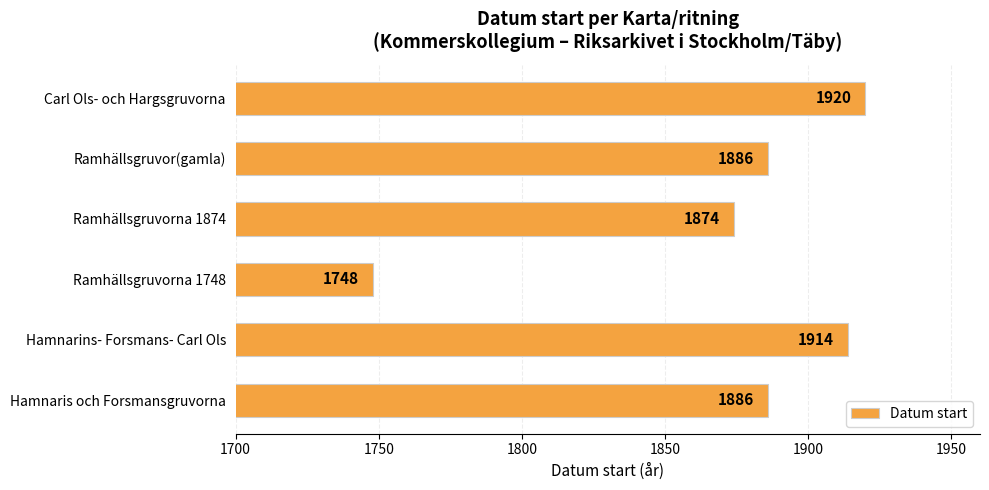

At which category does the chart reach its peak across all series?

Carl Ols- och Hargsgruvorna